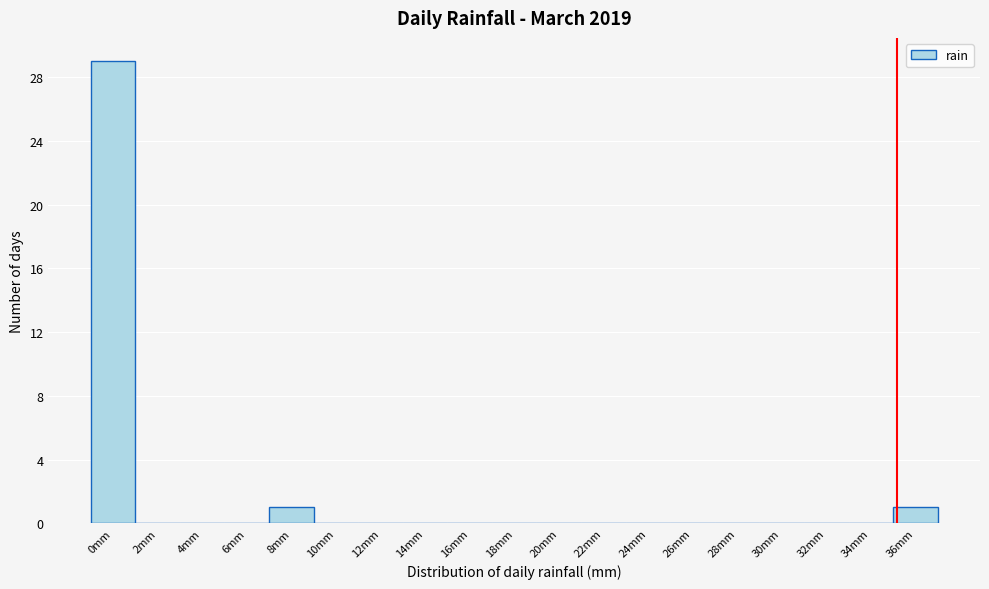

Reading left to right, extract all data points from this chart.

0mm=29	2mm=0	4mm=0	6mm=0	8mm=1	10mm=0	12mm=0	14mm=0	16mm=0	18mm=0	20mm=0	22mm=0	24mm=0	26mm=0	28mm=0	30mm=0	32mm=0	34mm=0	36mm=1